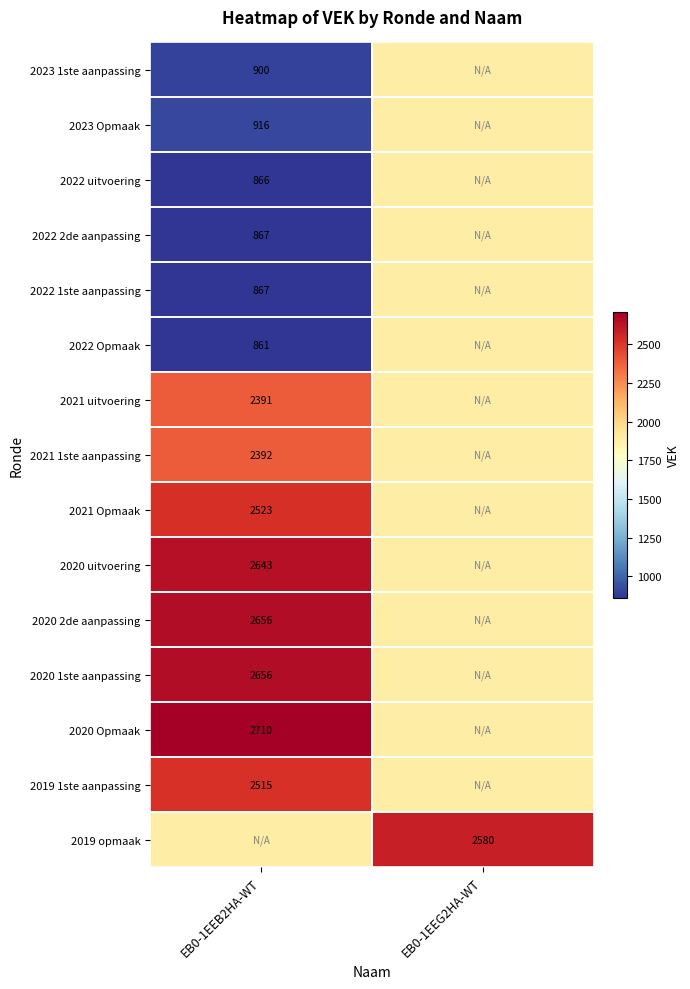

What is the difference between the highest and lowest values at EB0-1EEB2HA-WT?

1849.0